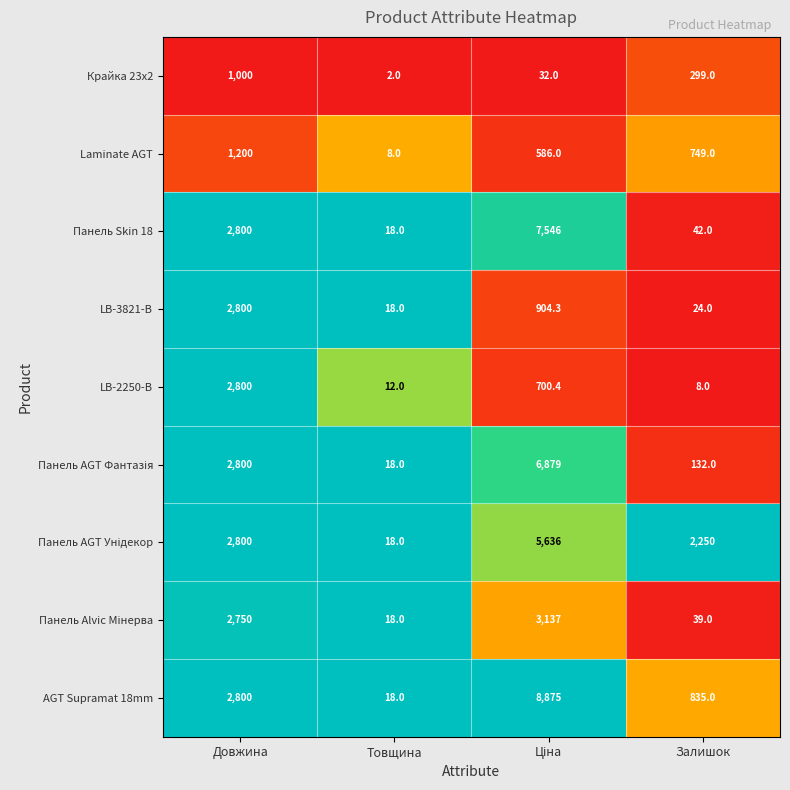

What is the minimum value shown in the chart?

2.0